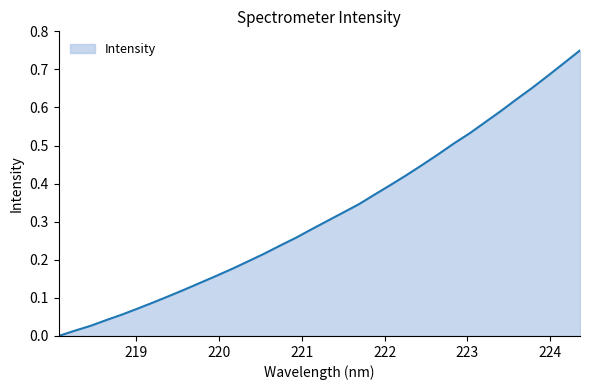

Which category has the highest value across all series?

224.3616